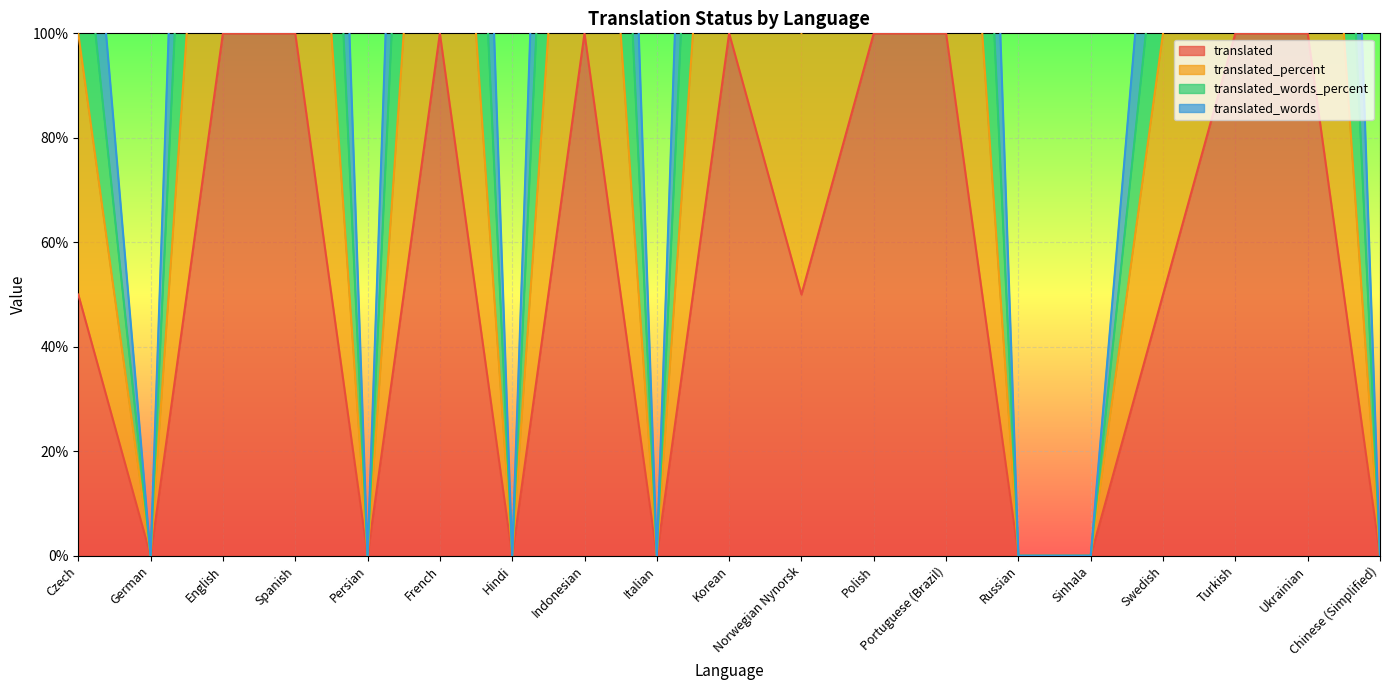

How many series are shown in this chart?

4